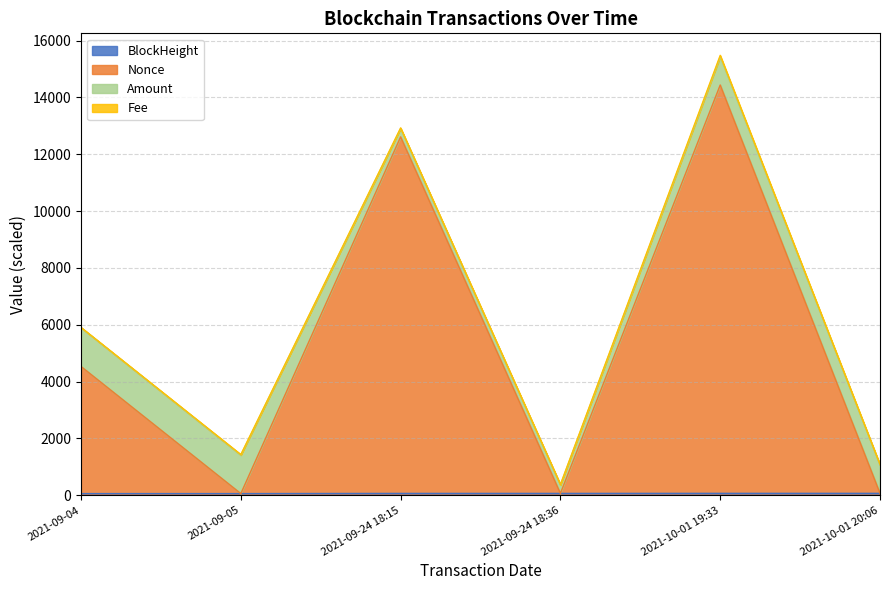

Which has a higher value, 2021-10-01 19:33 or 2021-09-05?

2021-10-01 19:33